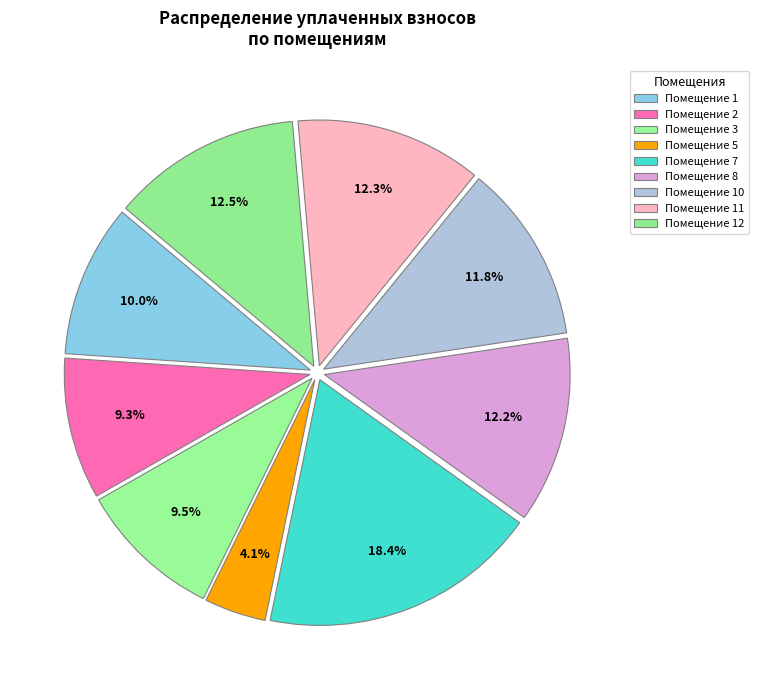

How many segments does this pie chart have?

9